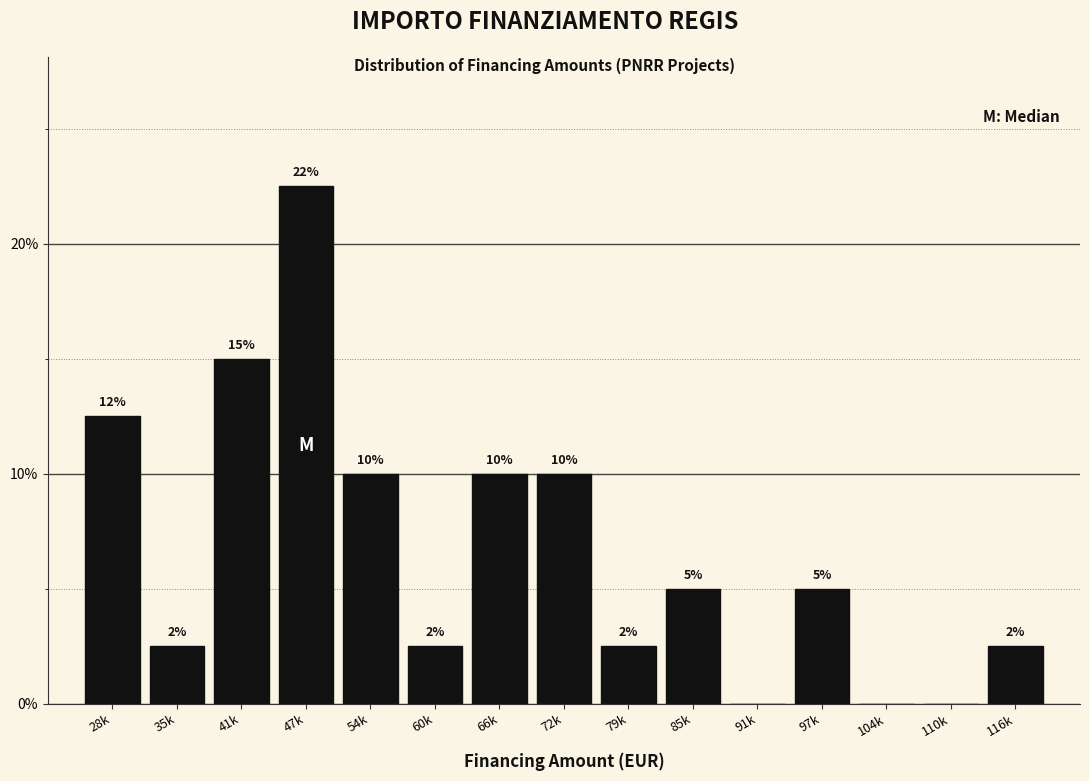

What is the maximum value shown in the chart?

22.5